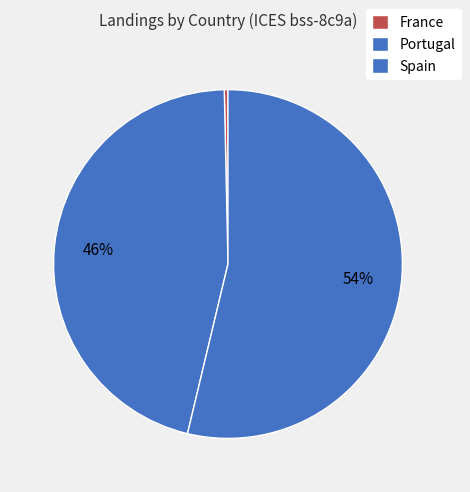

What percentage is the Portugal slice, to the nearest percent?

46%